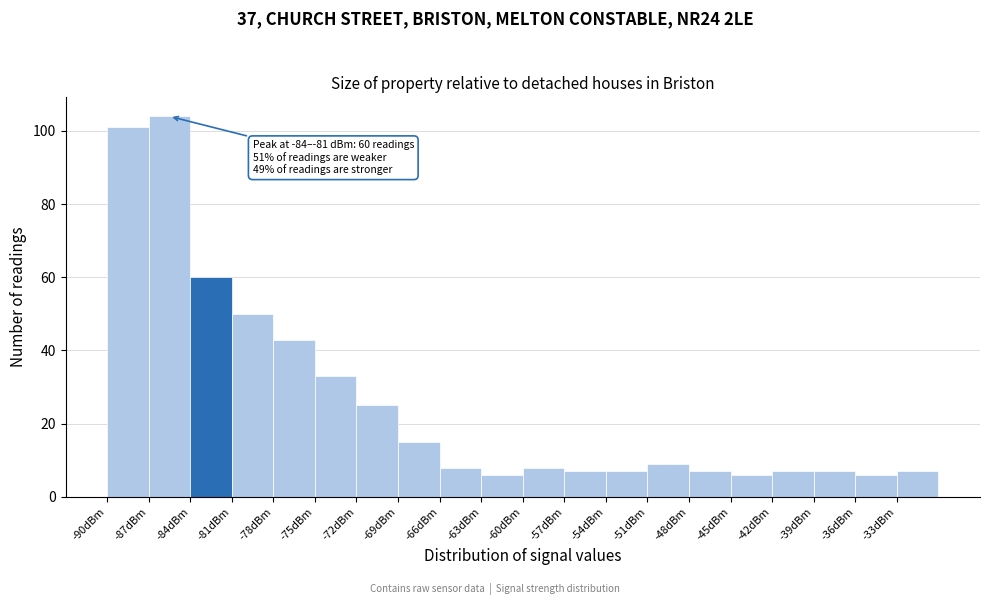

Over which range of the x-axis is the bar tallest?

-87 to -84